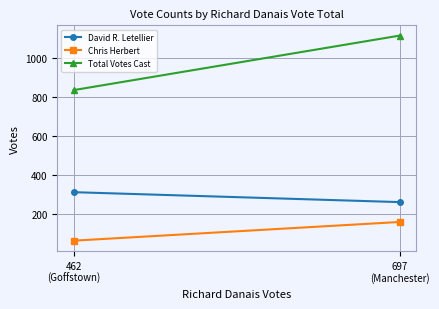

What are all the series names shown in the legend?

David R. Letellier, Chris Herbert, Total Votes Cast